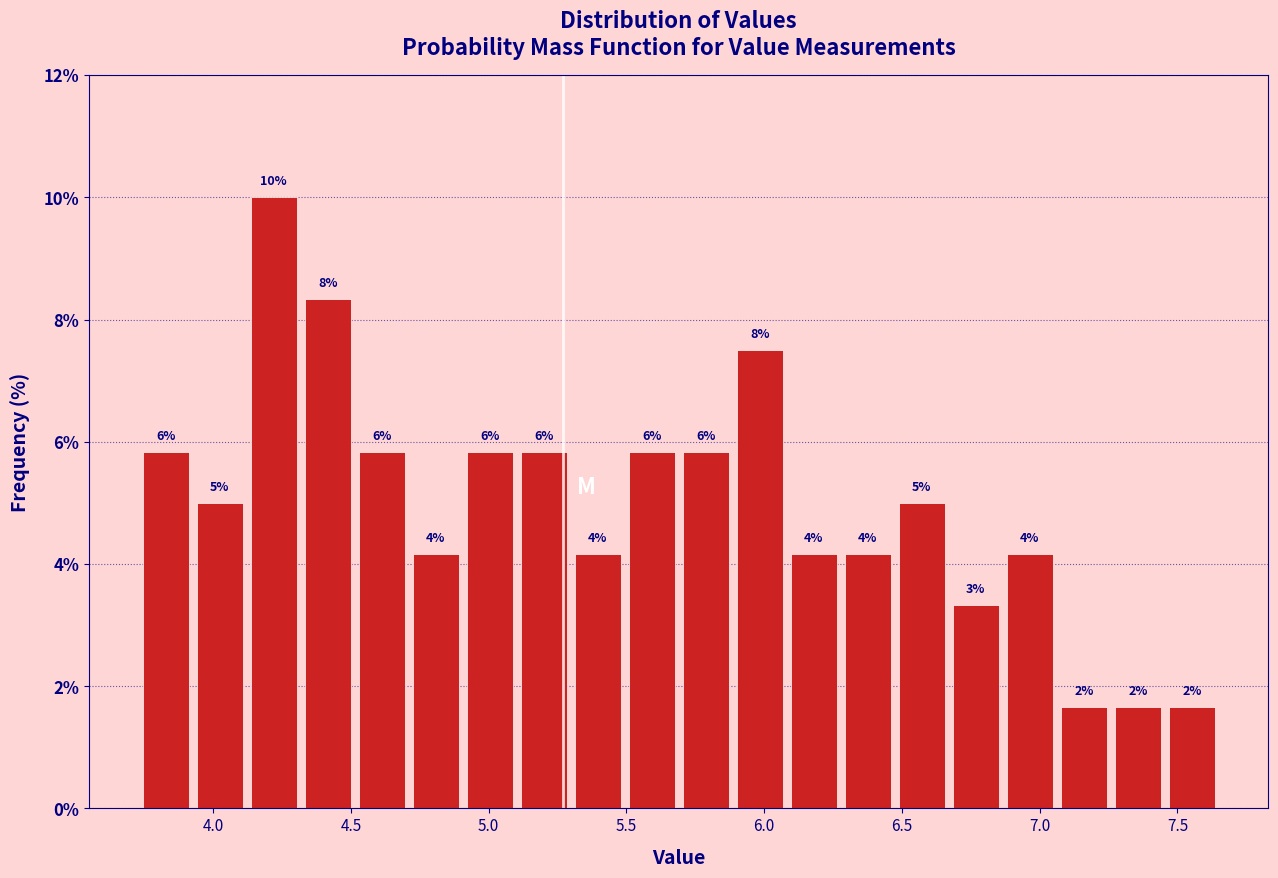

Read against the x-axis, roughly where is the centre of the tallest bar?

4.20